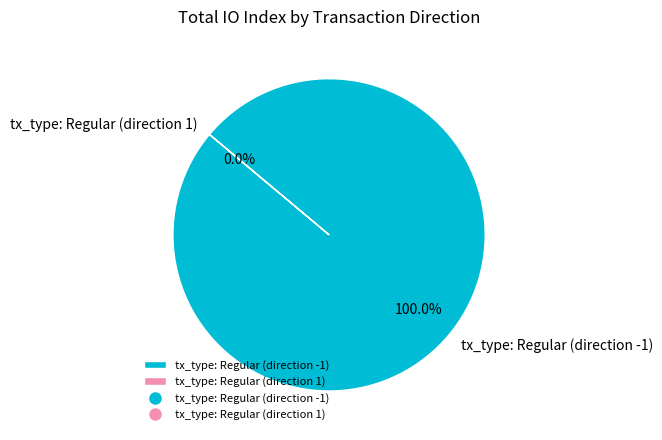

Does any single category account for the majority?

Yes